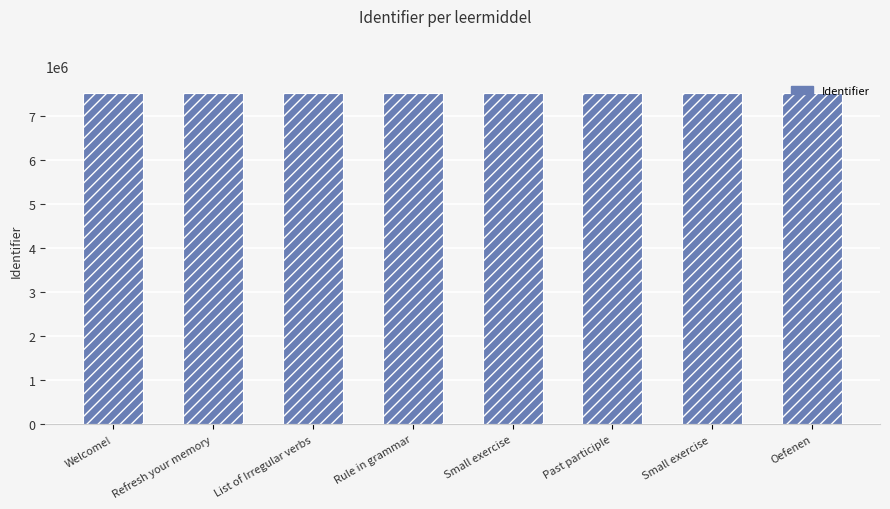

What is the smallest value displayed?

7533753